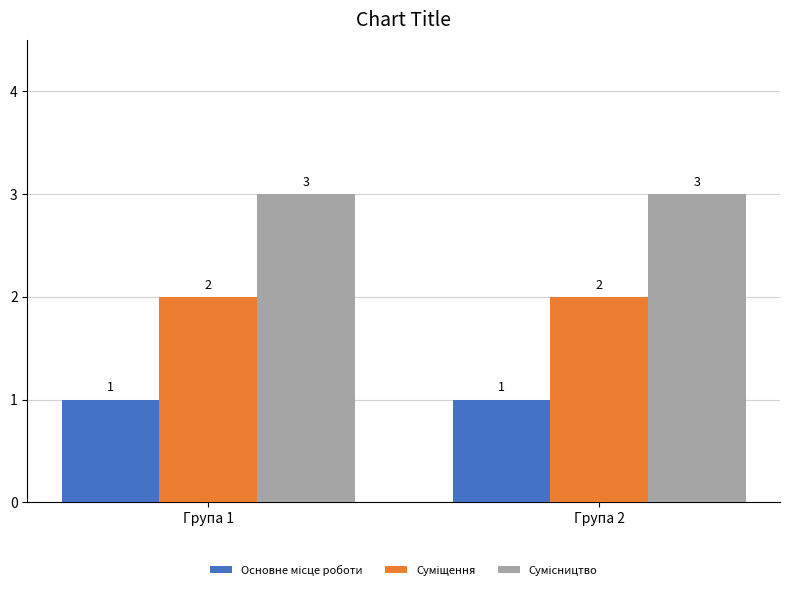

How many bars are there in each group?

3